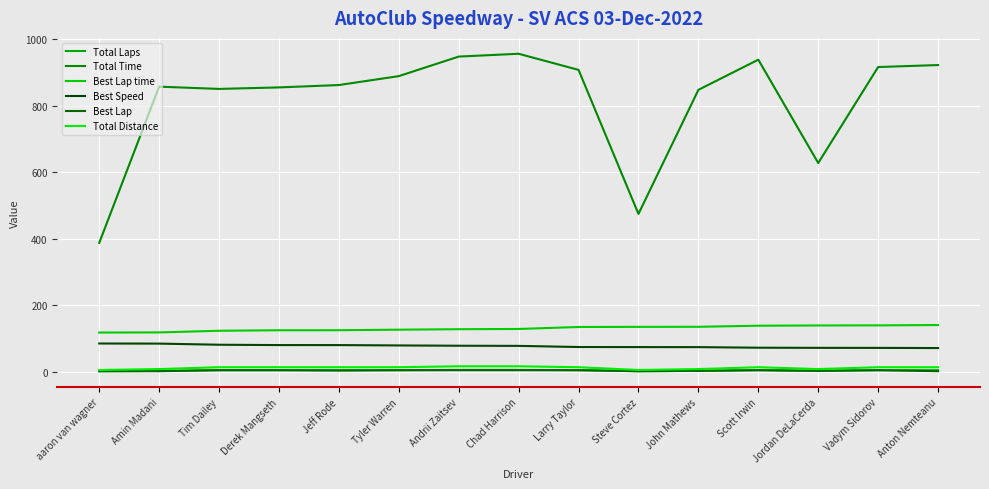

What is the approximate value of Total Laps at Jeff Rode?

5.0